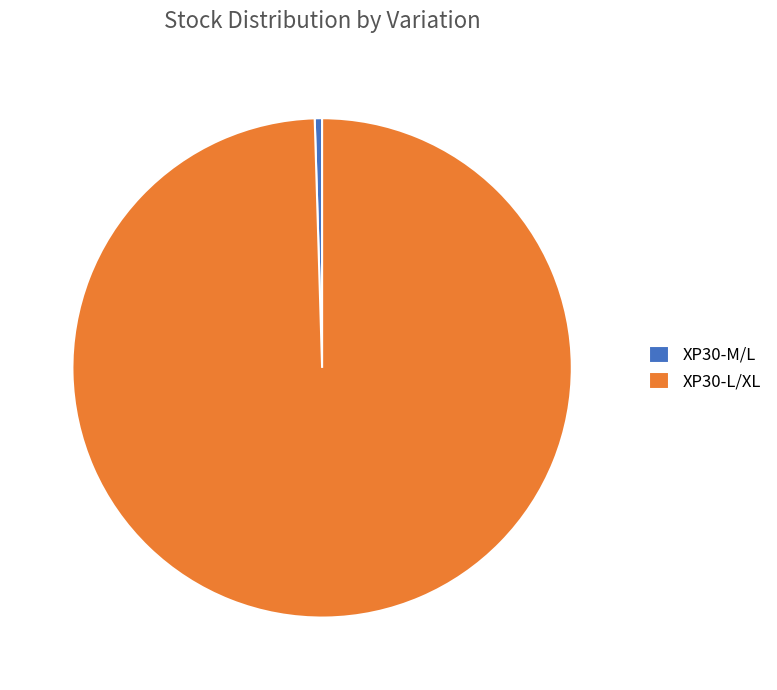

Which slice is the largest?

XP30-L/XL